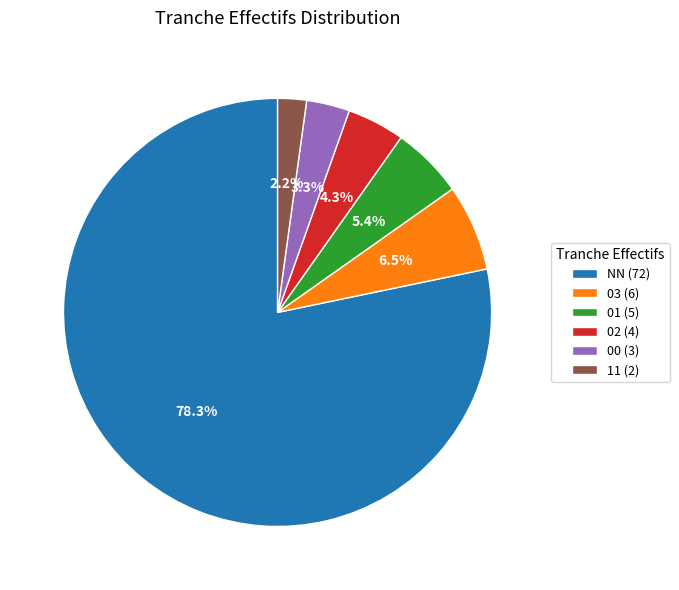

Which slice represents more than half of the pie?

NN (72)